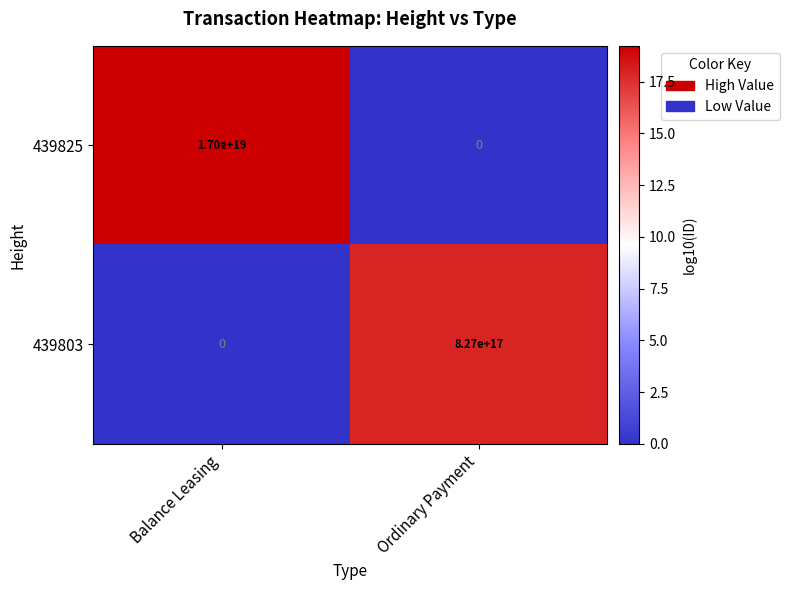

Which series has the largest total across all categories?

439825